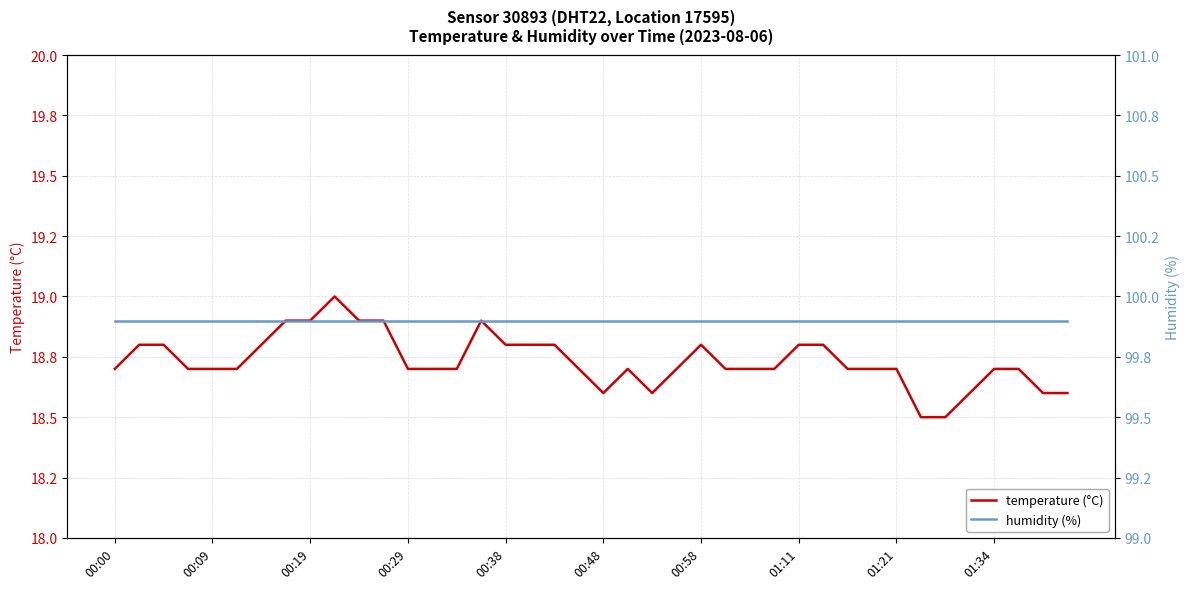

How many lines are shown in the chart?

2